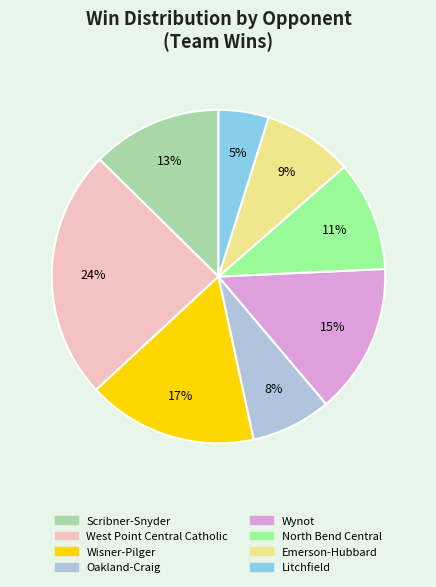

Which slice is the smallest?

Litchfield